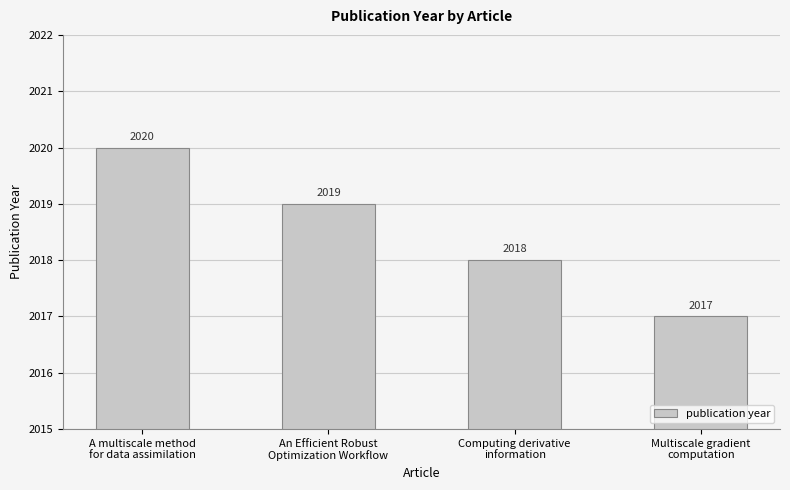

Rank the categories by value from highest to lowest.

A multiscale method
for data assimilation, An Efficient Robust
Optimization Workflow, Computing derivative
information, Multiscale gradient
computation